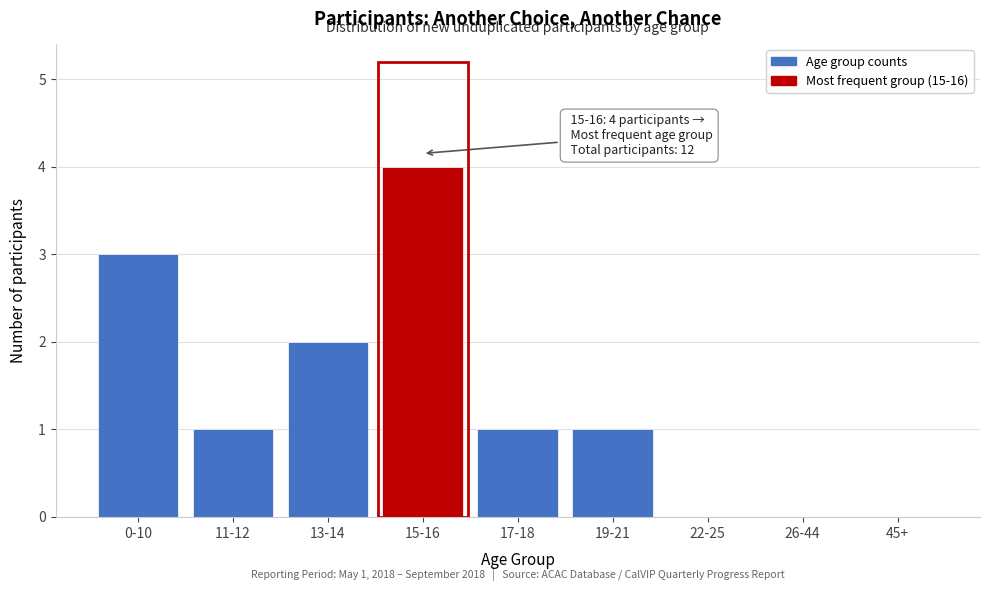

Reading right to left, list all the values displayed in this chart.

45+=0	26-44=0	22-25=0	19-21=1	17-18=1	15-16=4	13-14=2	11-12=1	0-10=3